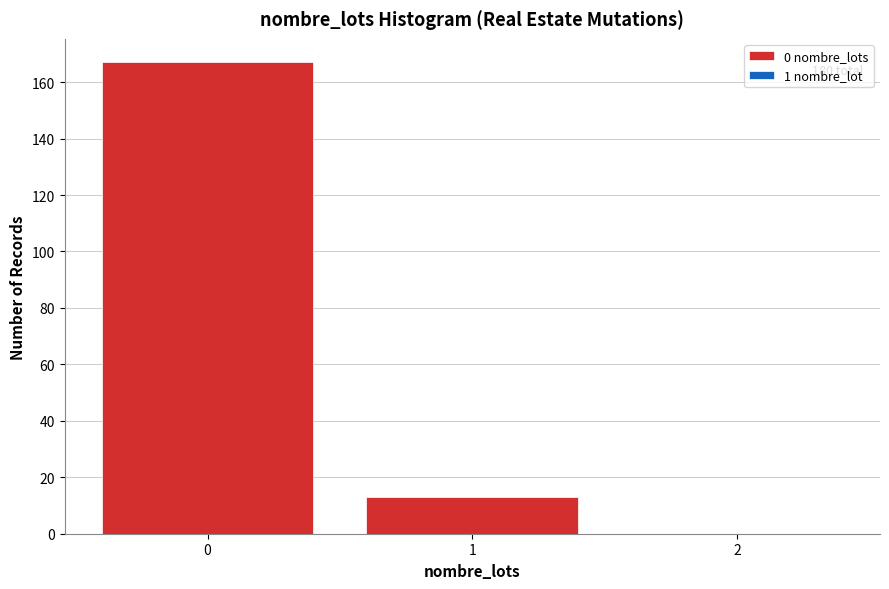

Over which range of the x-axis is the bar tallest?

-0.5 to 0.5